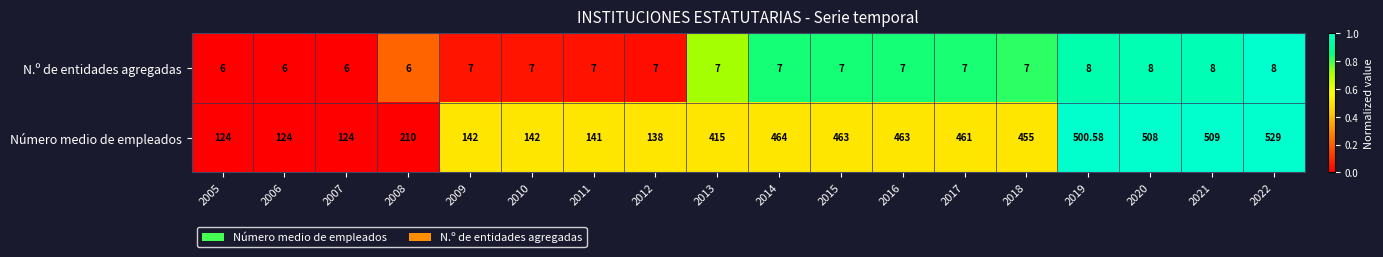

Rank the series by their maximum value, from lowest to highest.

N.º de entidades agregadas, Número medio de empleados